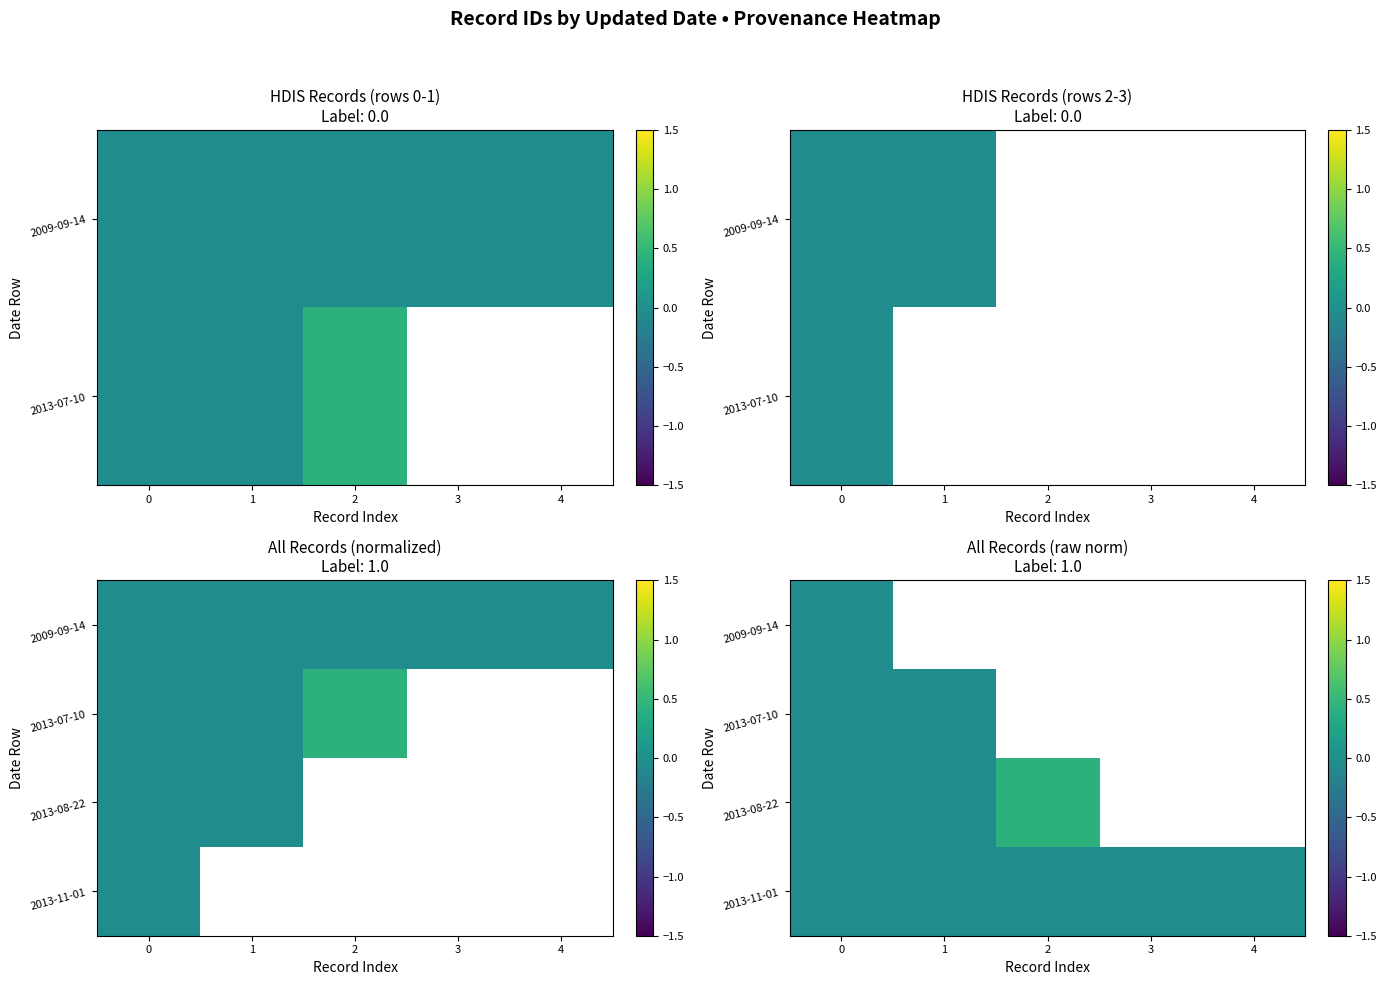

At which label does row_2 reach its peak?

2